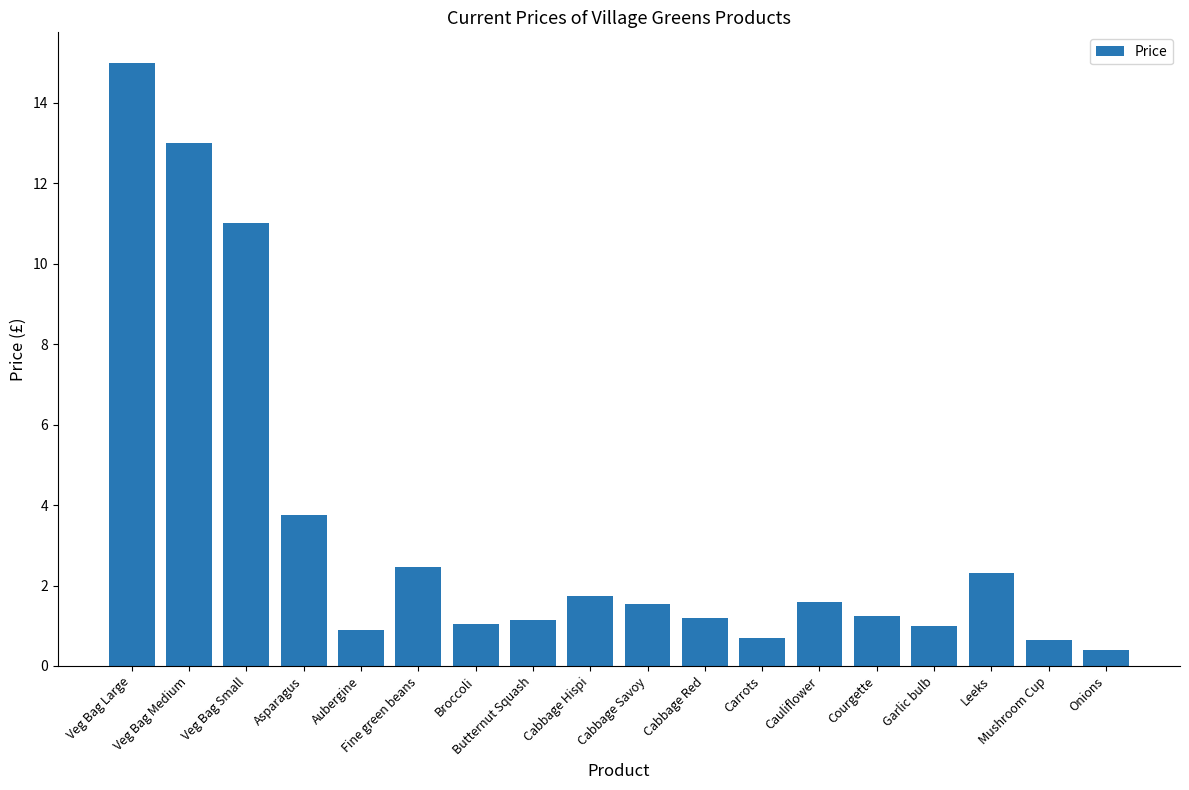

What is the value of the 4th bar from the left?

3.8